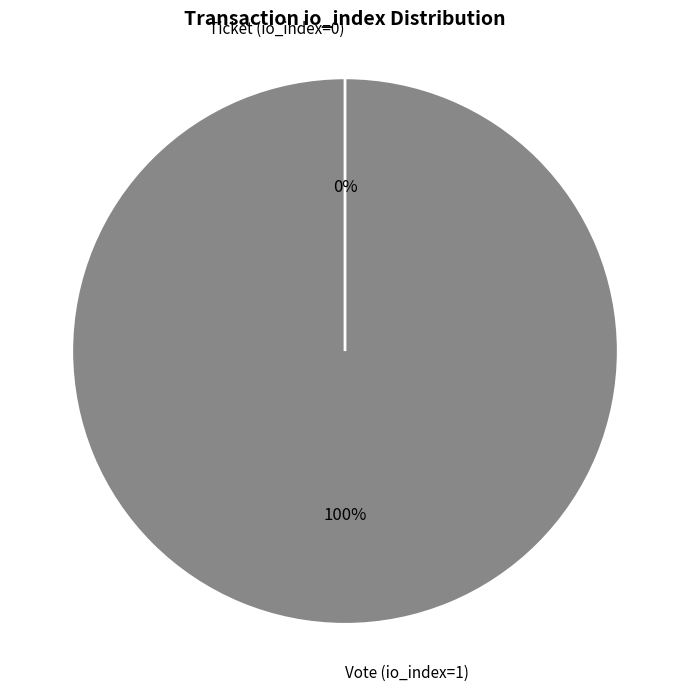

What percentage do Ticket (io_index=0) and Vote (io_index=1) together represent?

100.0%